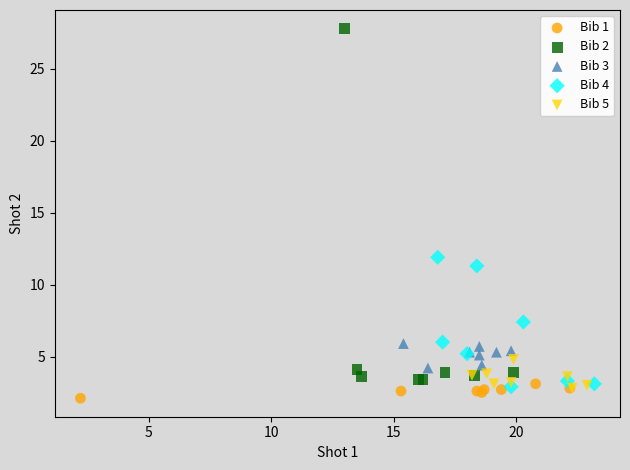

Which series has the widest spread of Y values?

Bib 2